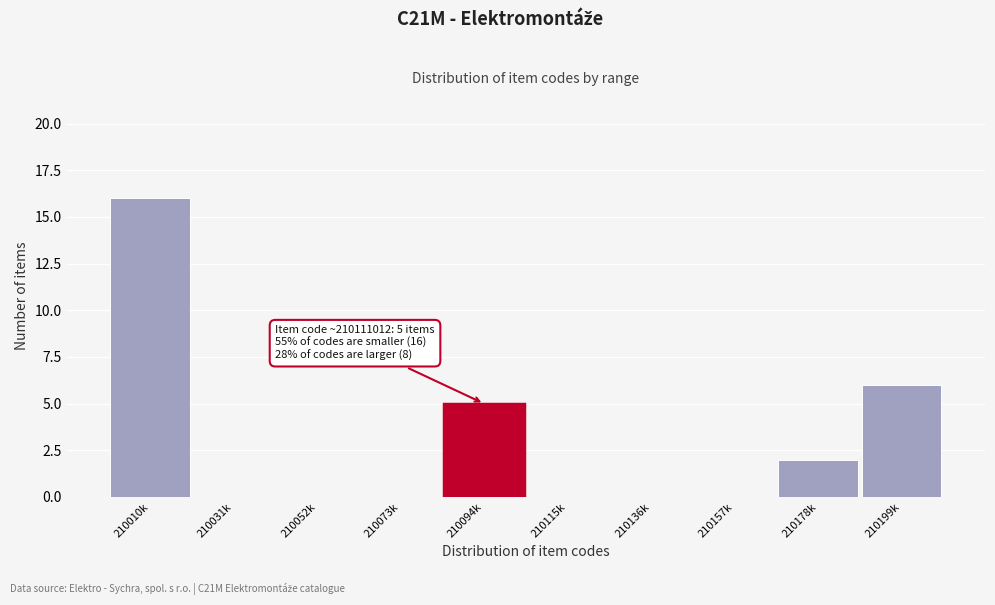

Reading left to right, transcribe all the data shown in this chart.

210010k=16	210031k=0	210052k=0	210073k=0	210094k=5	210115k=0	210136k=0	210157k=0	210178k=2	210199k=6